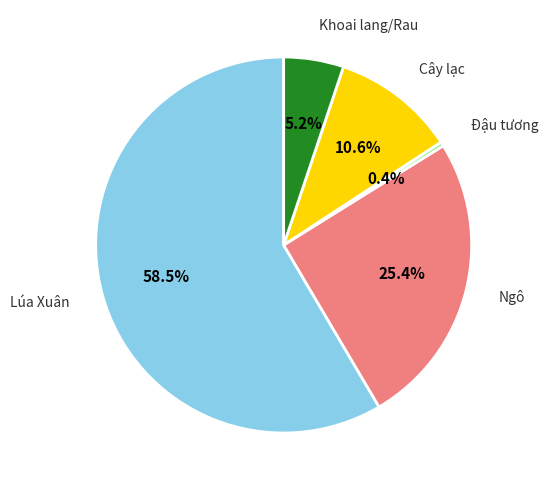

Is the sum of Khoai lang/Rau and Ngô greater than half?

No